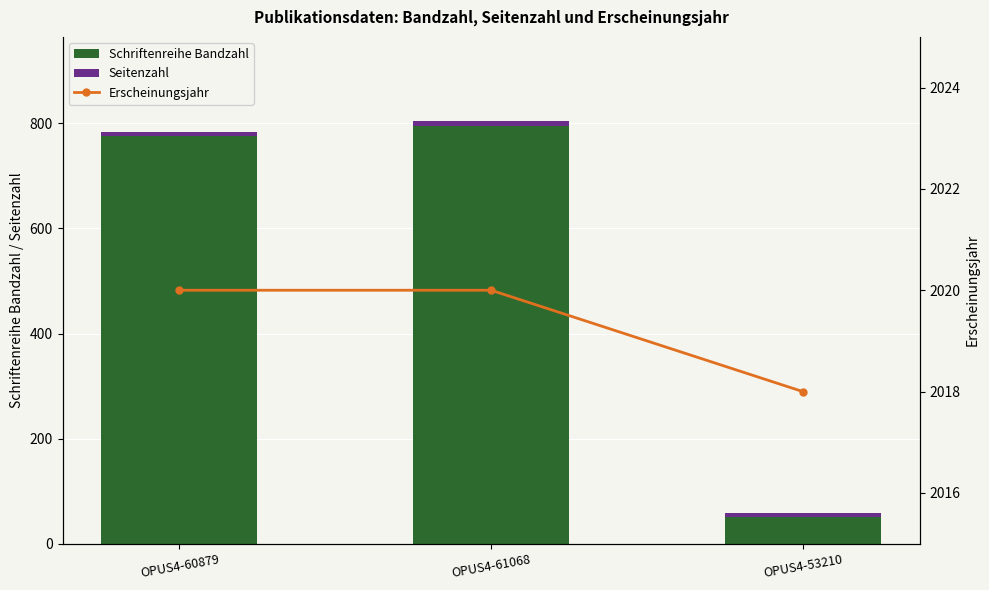

The Schriftenreihe Bandzahl series shows 796 at OPUS4-61068. True or false?

True